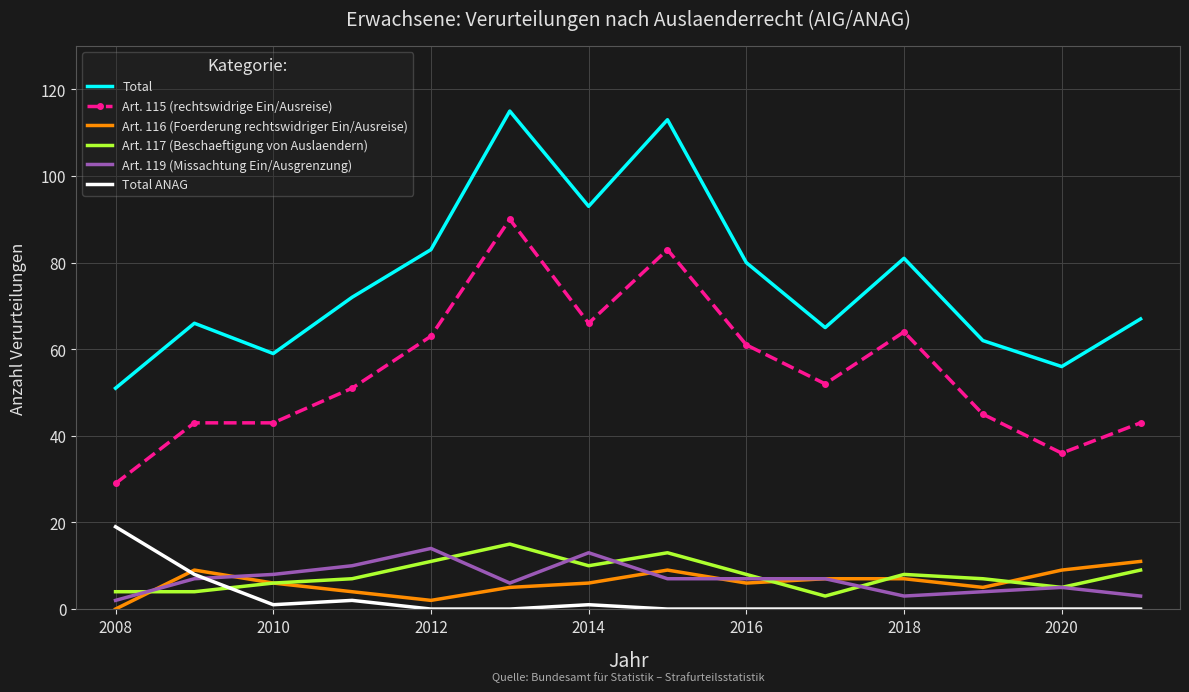

What is the minimum value for Art. 117 (Beschaeftigung von Auslaendern)?

3